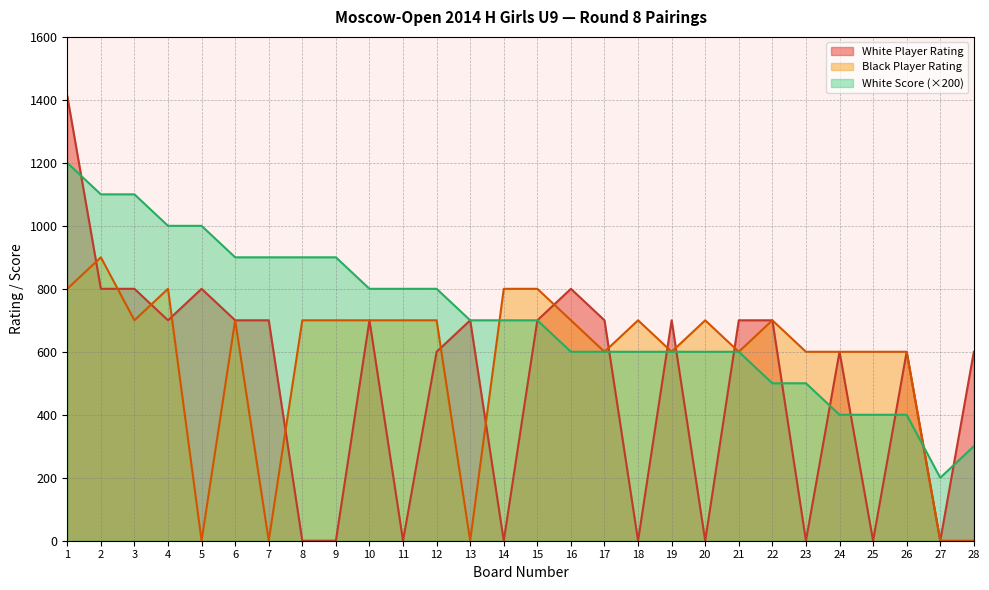

At which label does White Score reach its peak?

1